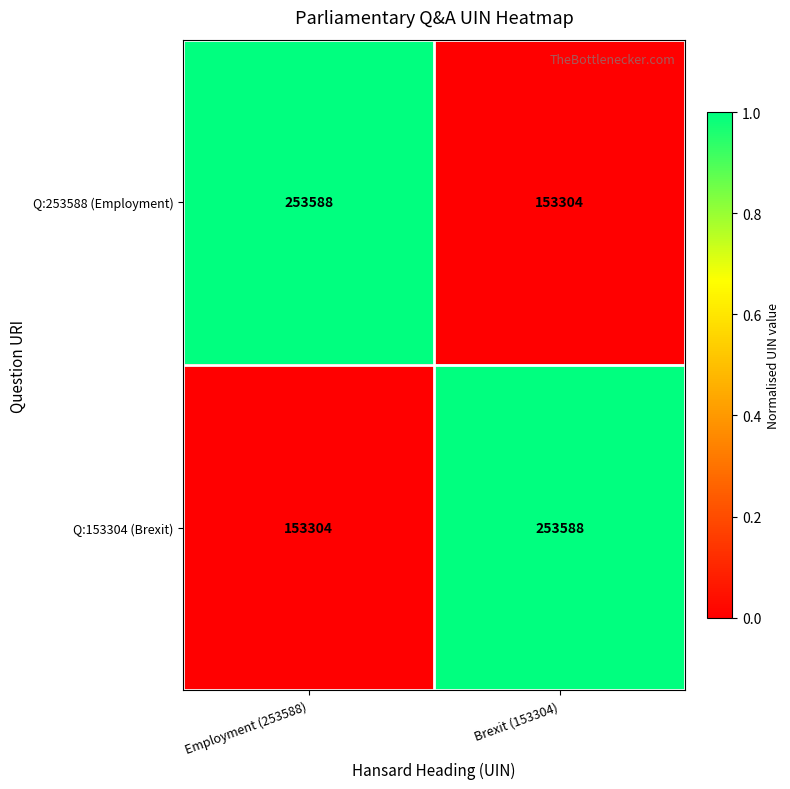

Is the value of Q:253588 (Employment) at Brexit (153304) greater than the value of Q:153304 (Brexit) at Brexit (153304)?

No